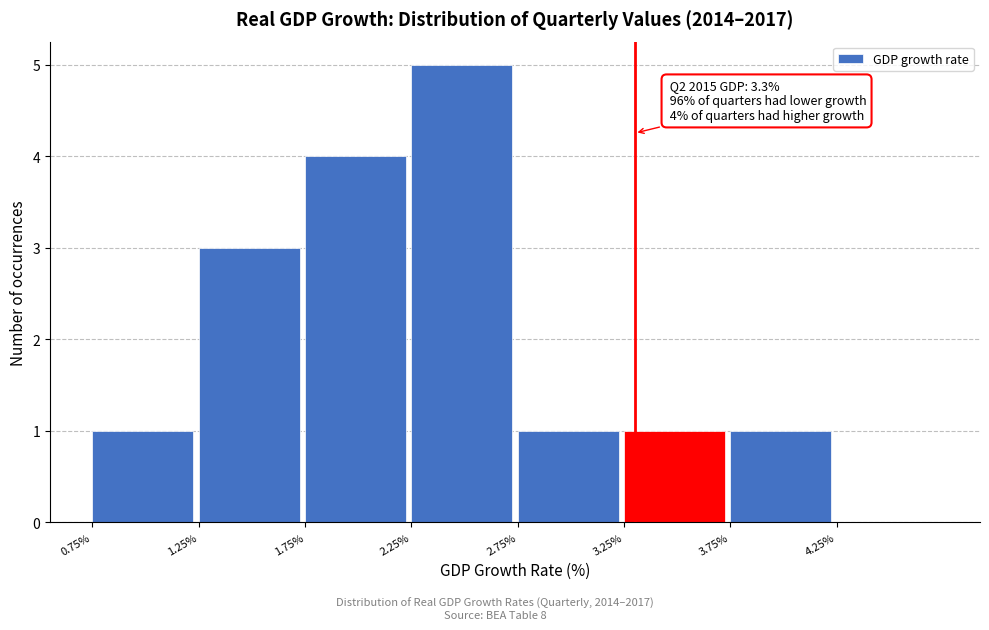

Which range on the x-axis has the tallest bar?

2.25 to 2.75